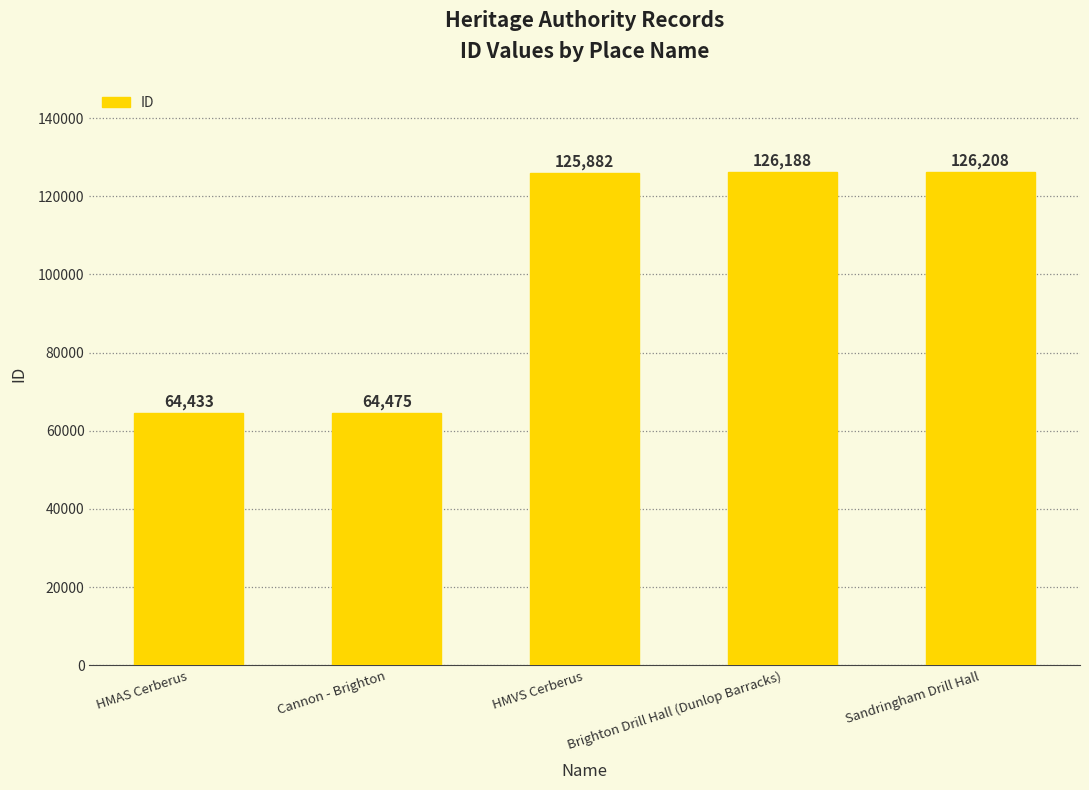

The chart shows a value of 181252 at Sandringham Drill Hall. True or false?

False